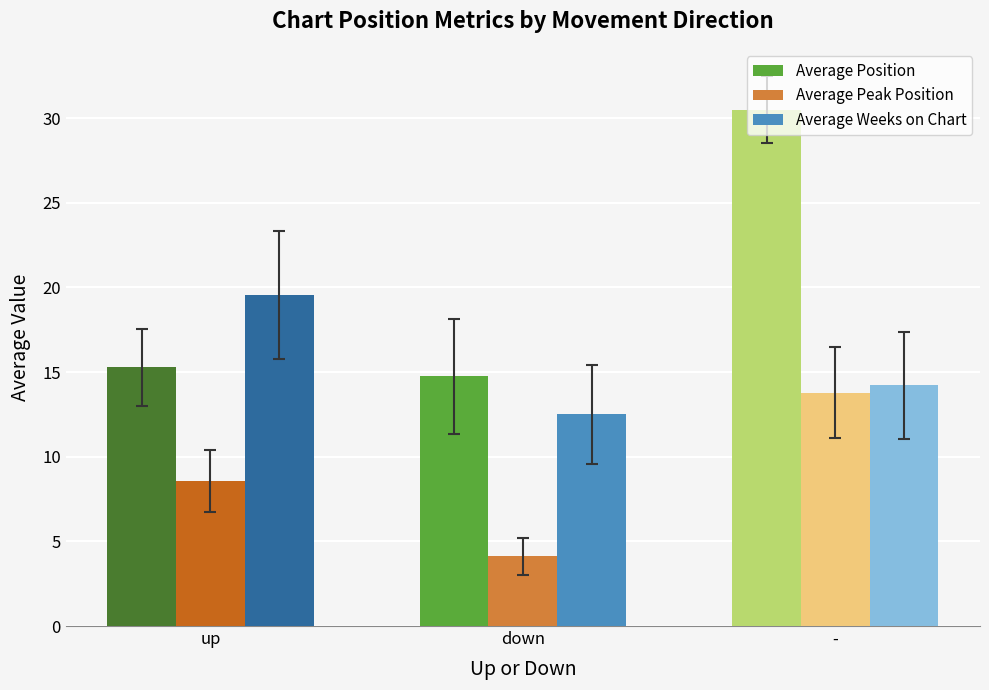

True or false: Average Weeks on Chart has a value of 4.5 at down.

False